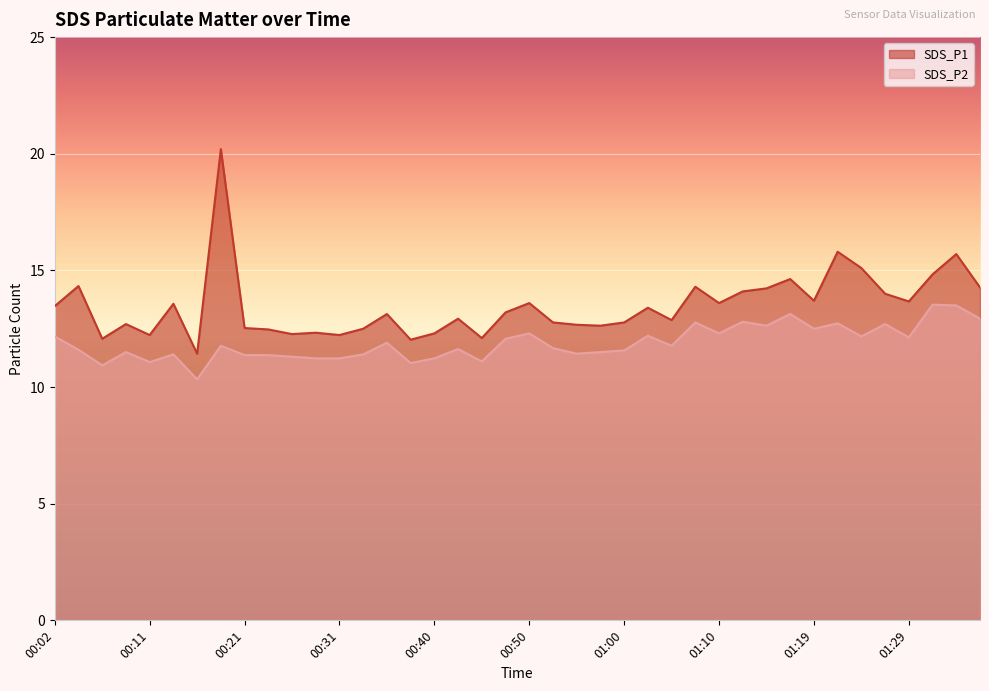

How many lines are shown in the chart?

2